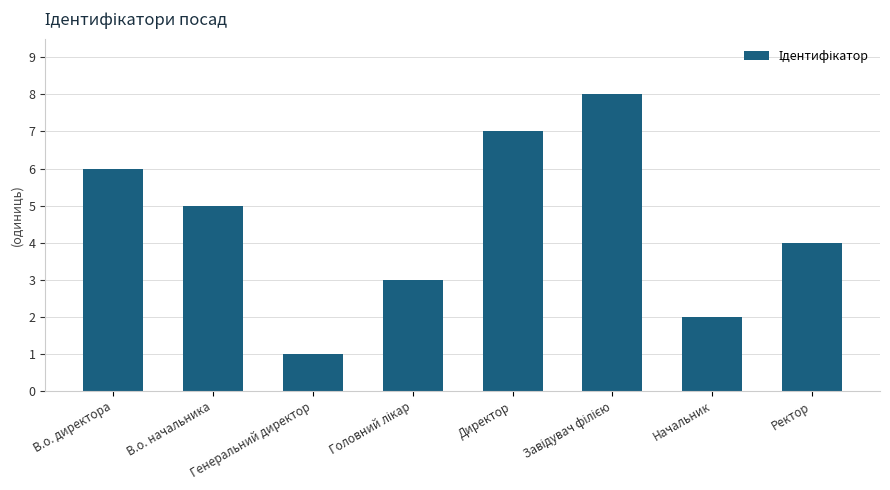

Approximately how many times larger is the value at Ректор compared to В.о. директора?

0.7